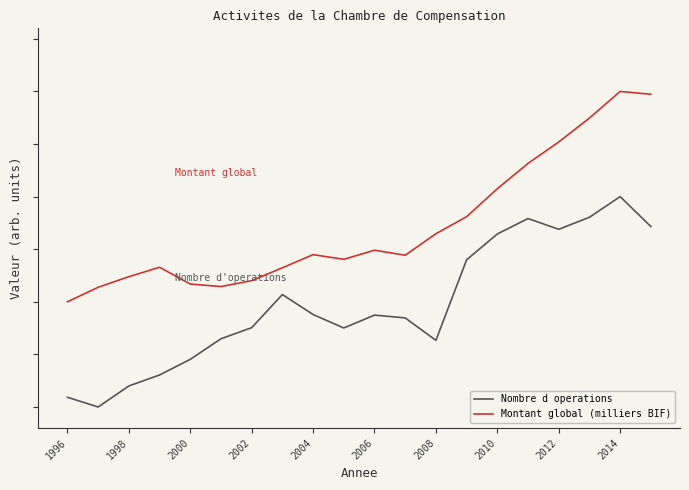

Is this an area chart (filled region under the line)?

No